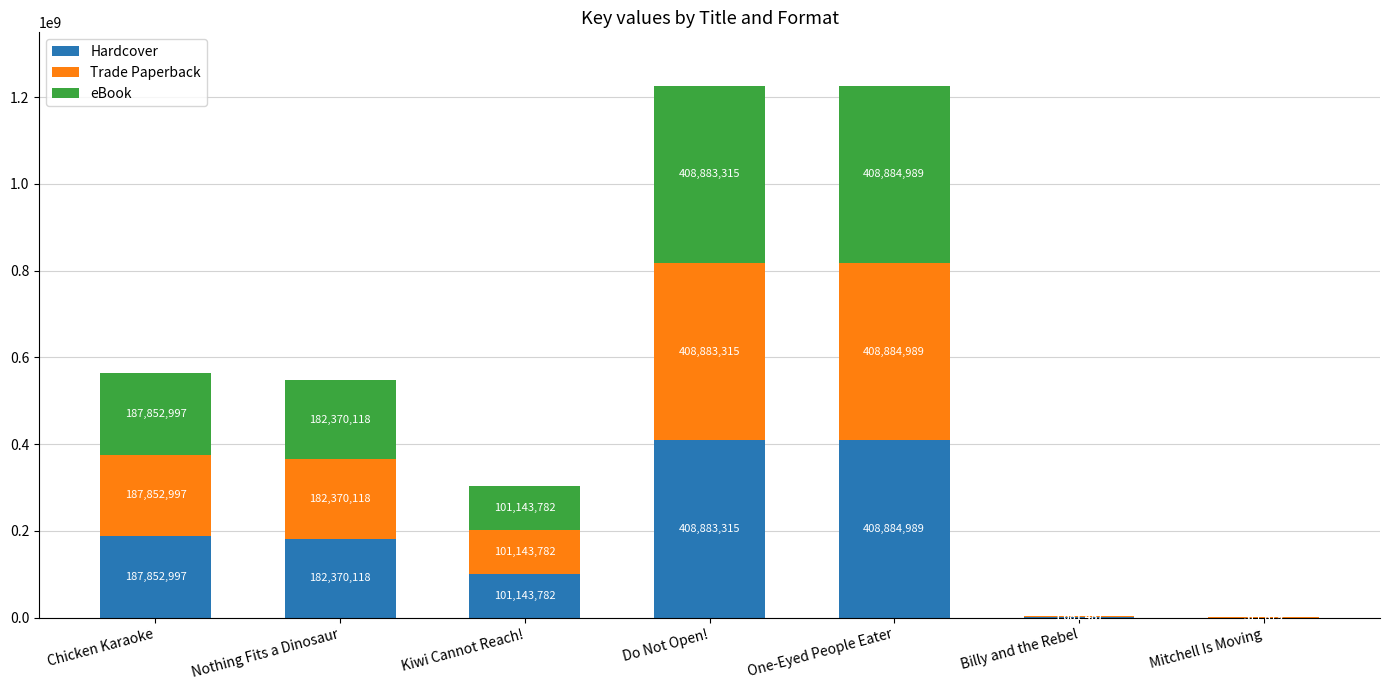

Reading left to right, list the values for the Hardcover series.

Chicken Karaoke=187852997	Nothing Fits a Dinosaur=182370118	Kiwi Cannot Reach!=101143782	Do Not Open!=408883315	One-Eyed People Eater=408884989	Billy and the Rebel=1681487	Mitchell Is Moving=311879